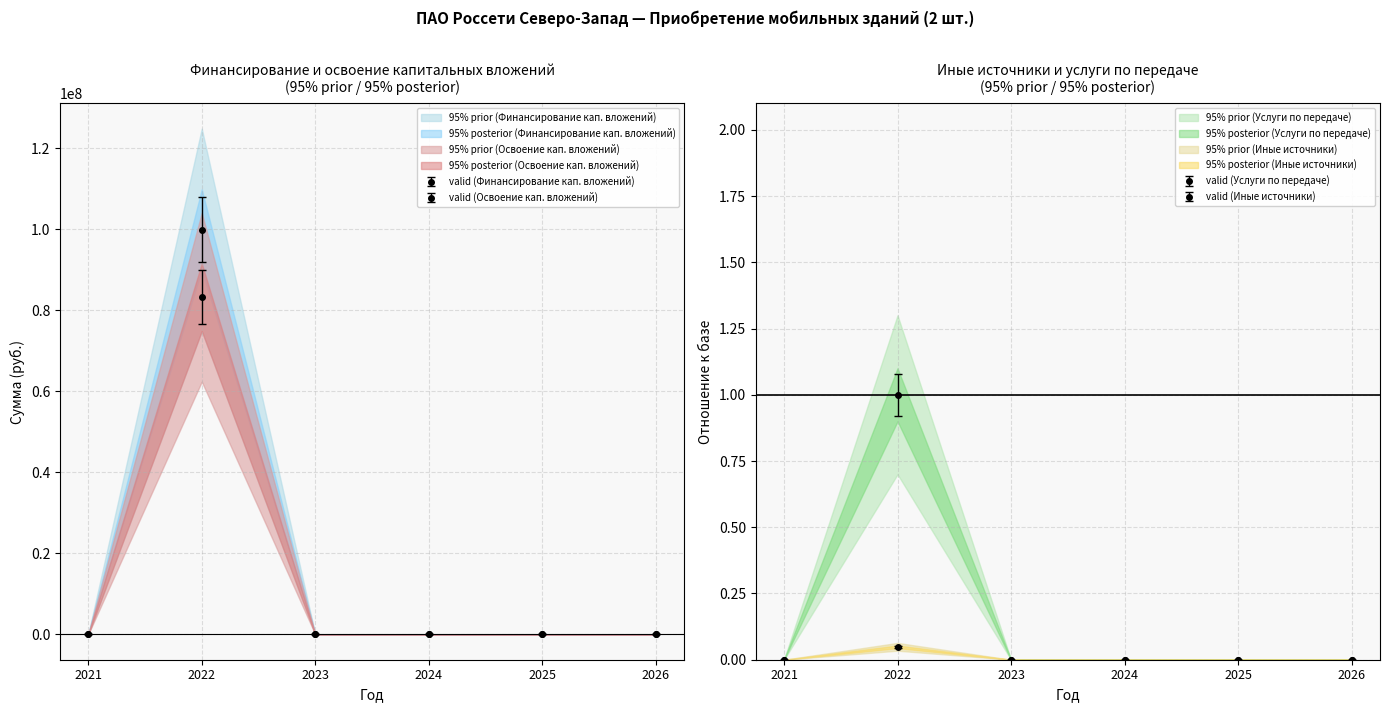

Which has a higher value, 2024 or 2025?

2024